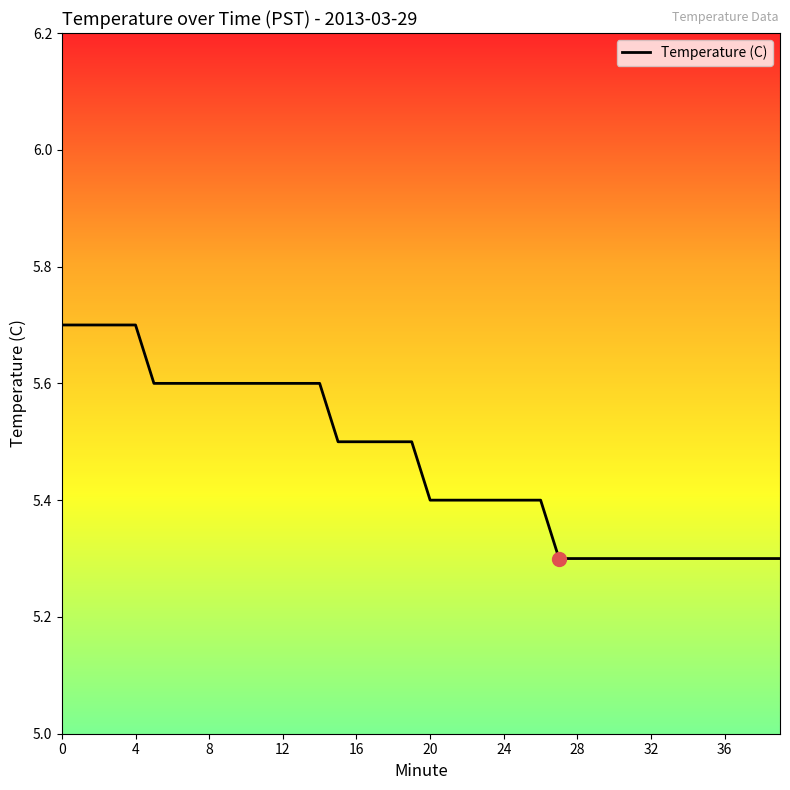

What is the greatest value displayed?

5.7